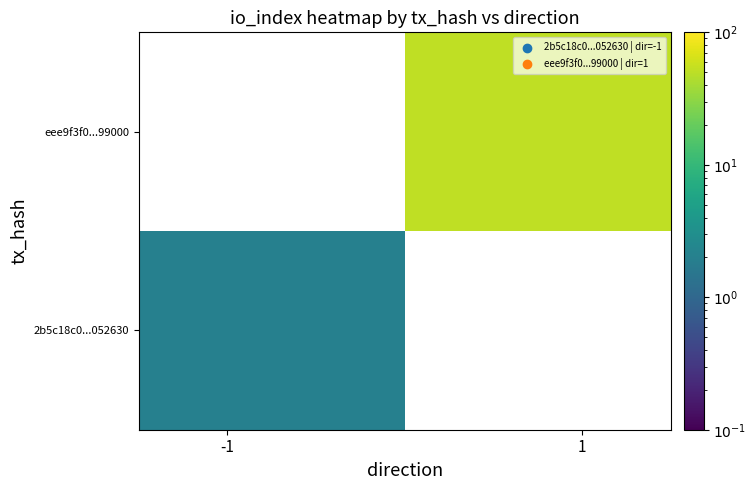

At how many categories does at least one series exceed 23?

1